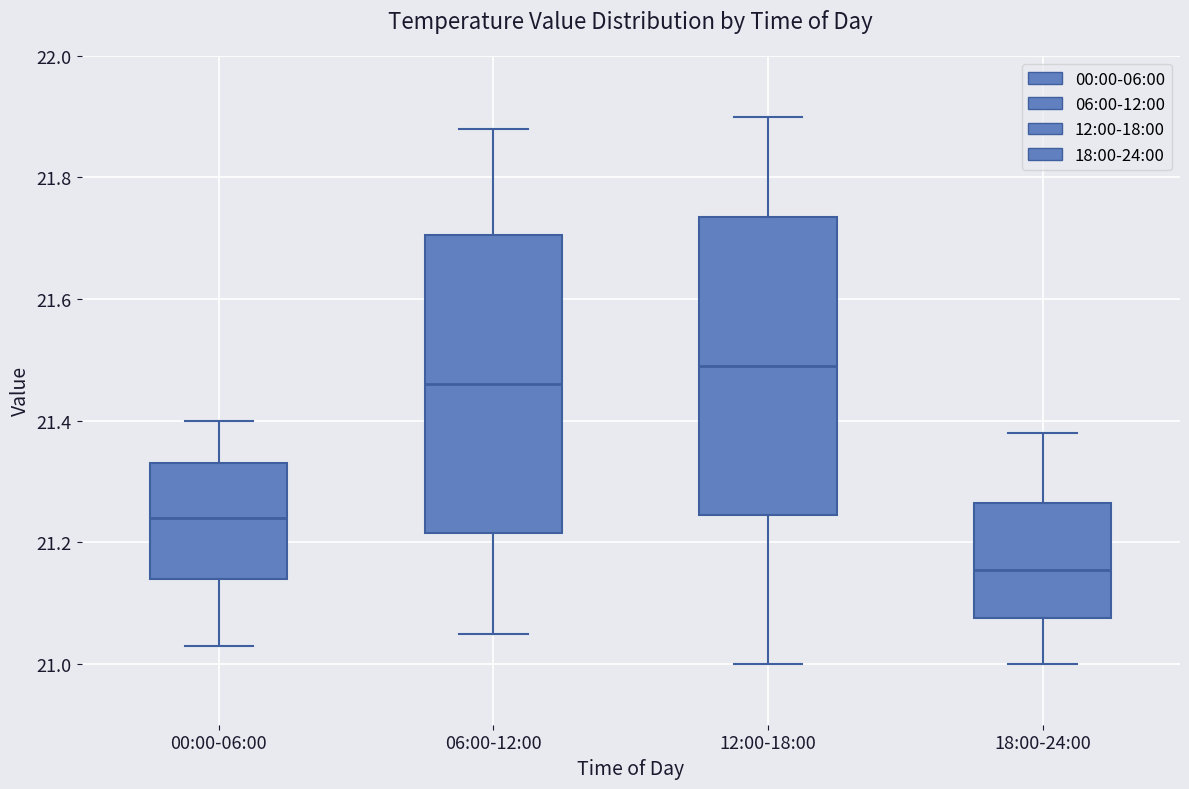

Where is the upper edge of the box for 06:00-12:00 on the y-axis? The values are not printed on the chart, so give them approximately, as read against the axis.

21.70